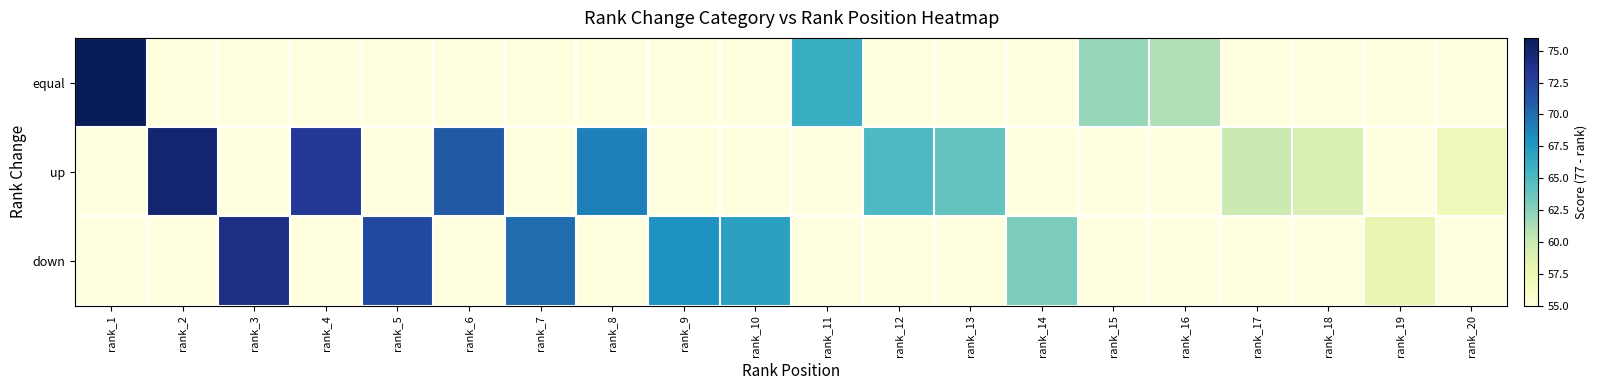

At which label does up reach its peak?

rank_1